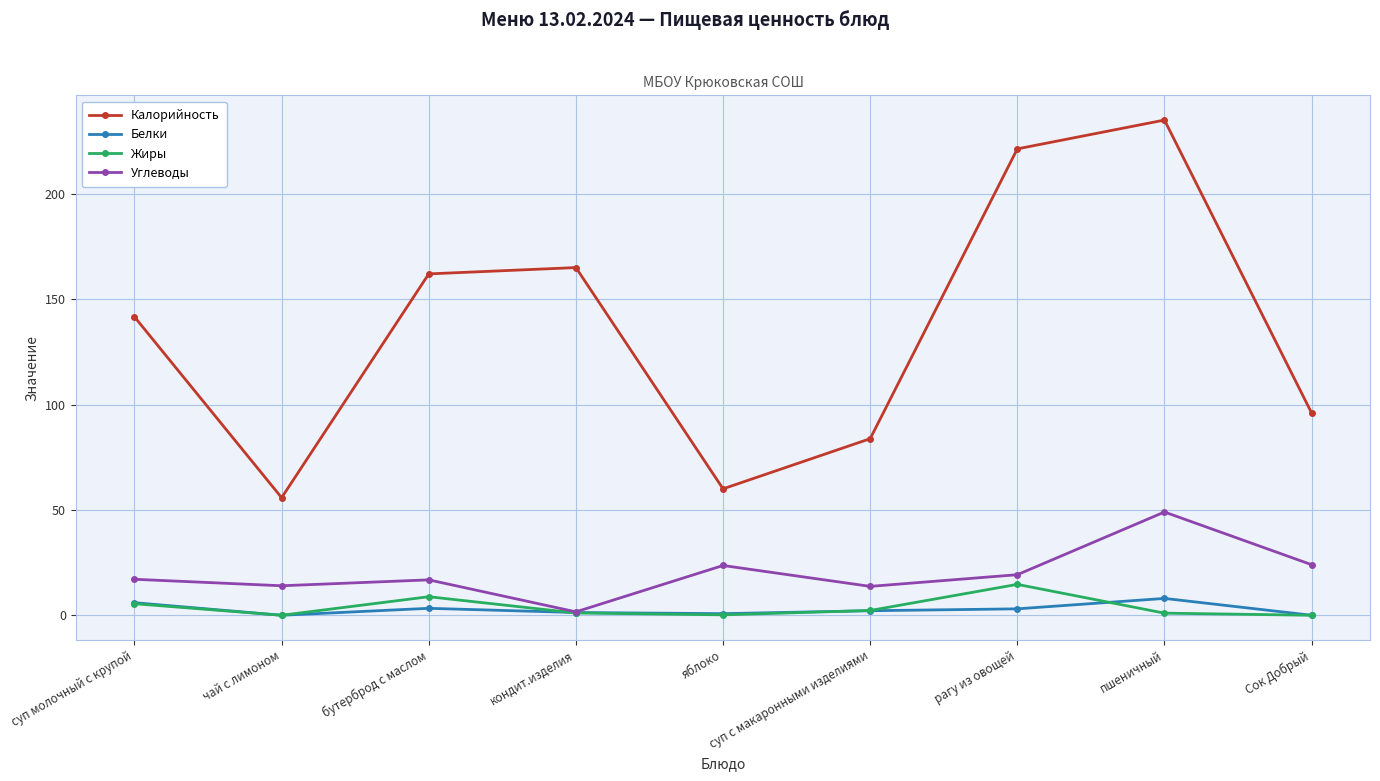

Which series has the widest spread of values?

Калорийность